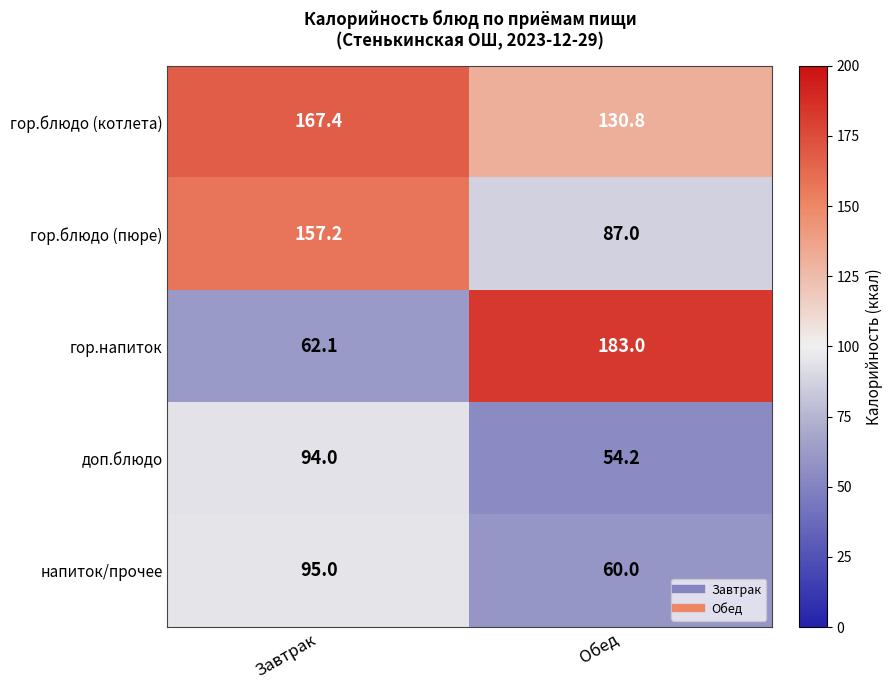

At which category is the sum across all series the highest?

Завтрак